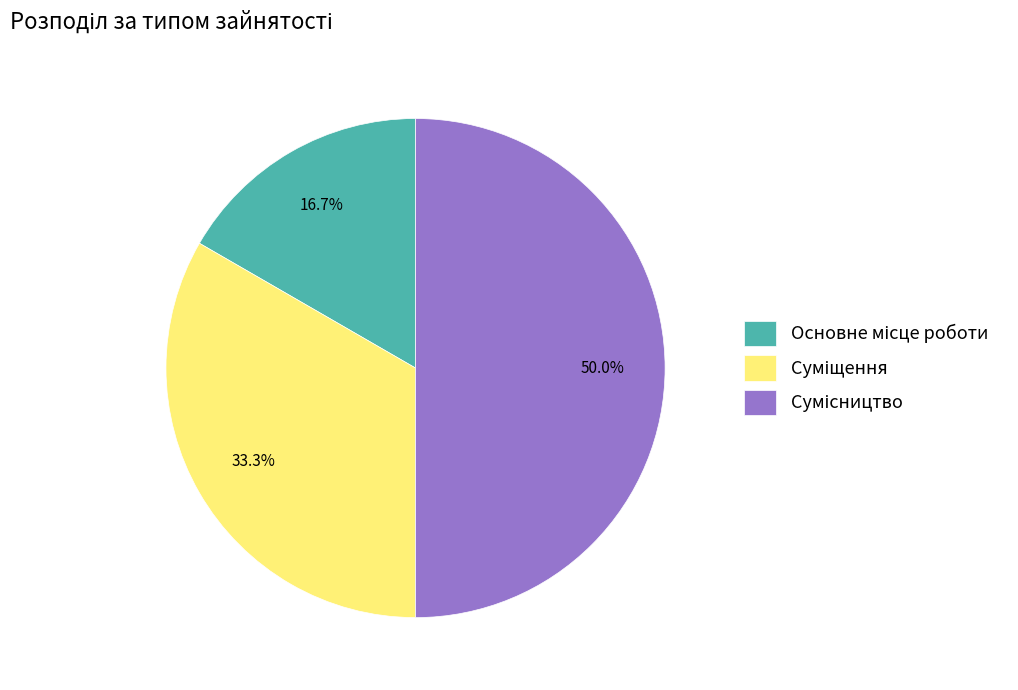

Is Суміщення the majority of the pie?

No